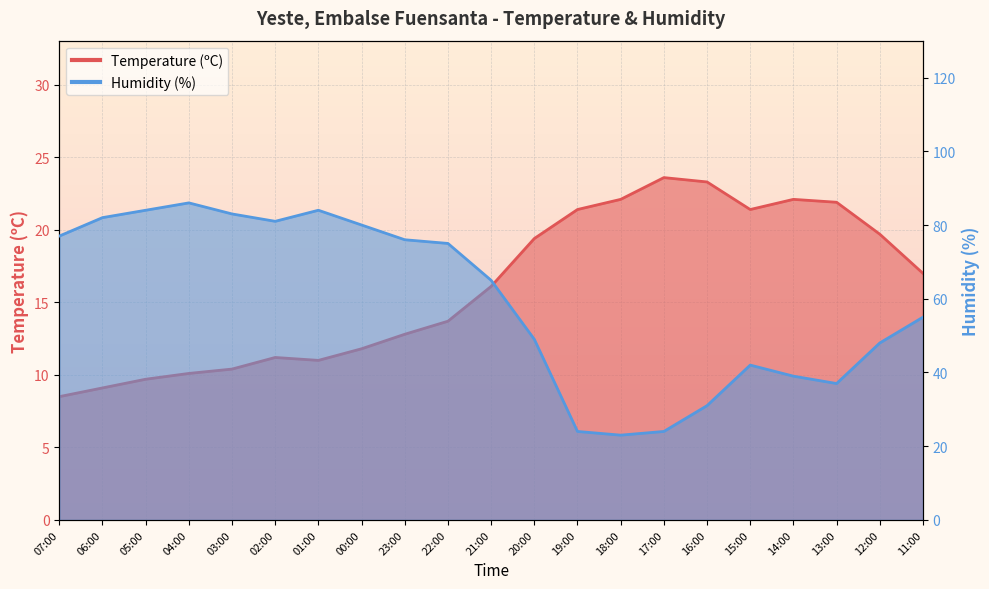

List the series in order of their overall mean, lowest first.

Temperature (ºC), Humidity (%)